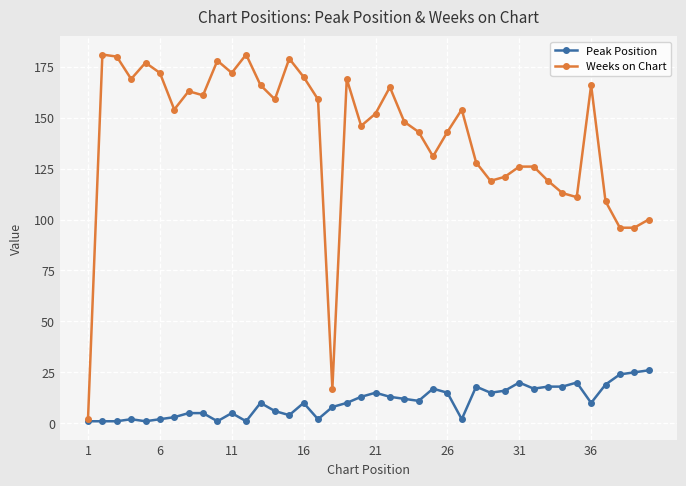

Which series has the largest total across all categories?

Weeks on Chart